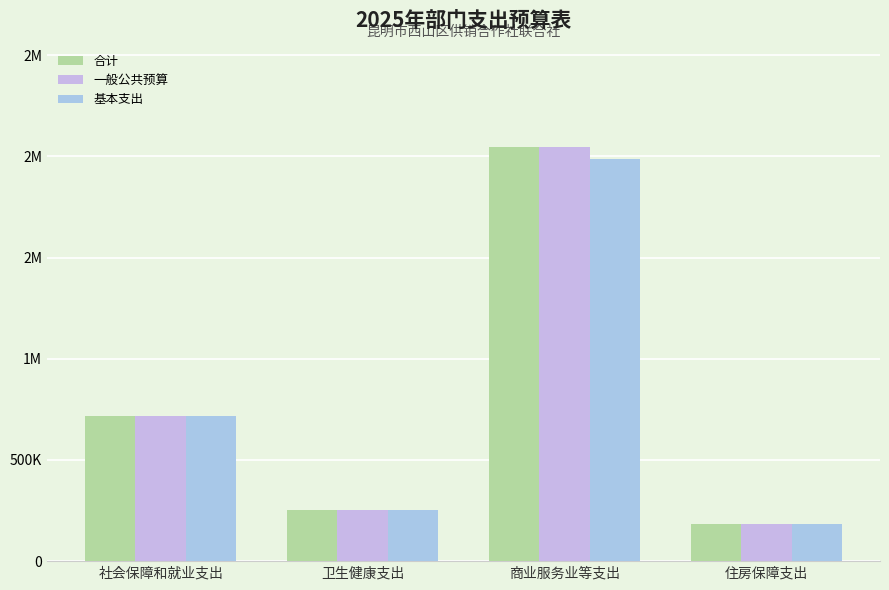

Between 卫生健康支出 and 住房保障支出, which series saw the biggest shift?

合计